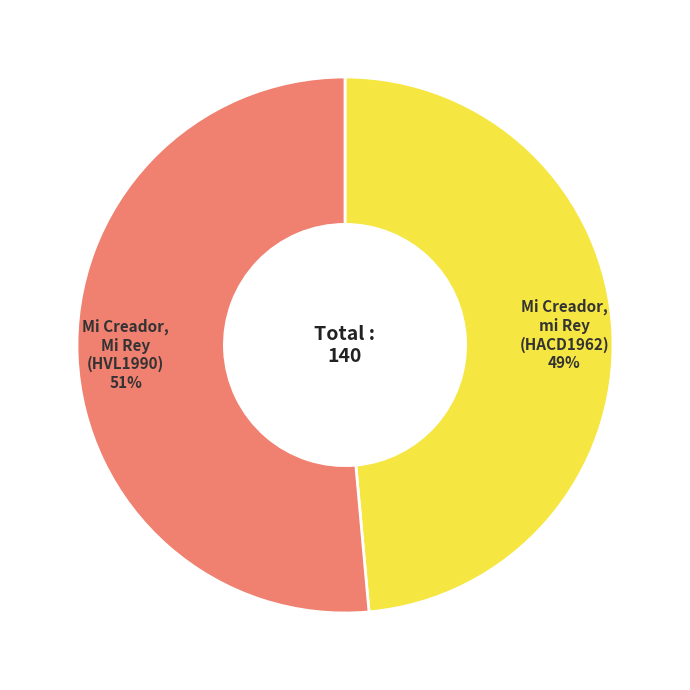

How many segments does this pie chart have?

2